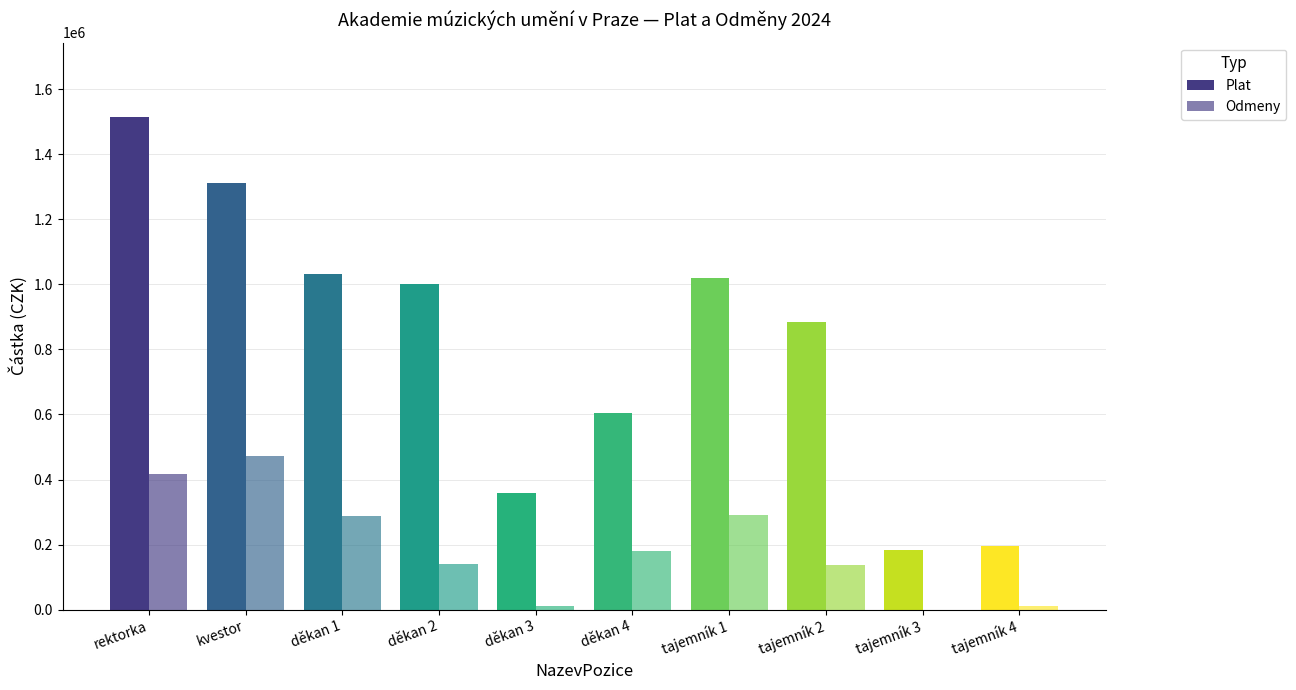

What is the total value across all series at děkan 1?

1319865